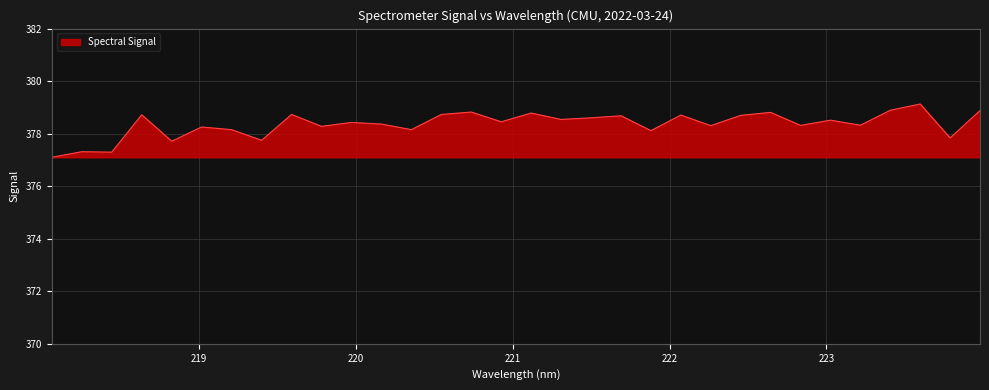

What is the minimum value shown in the chart?

377.1